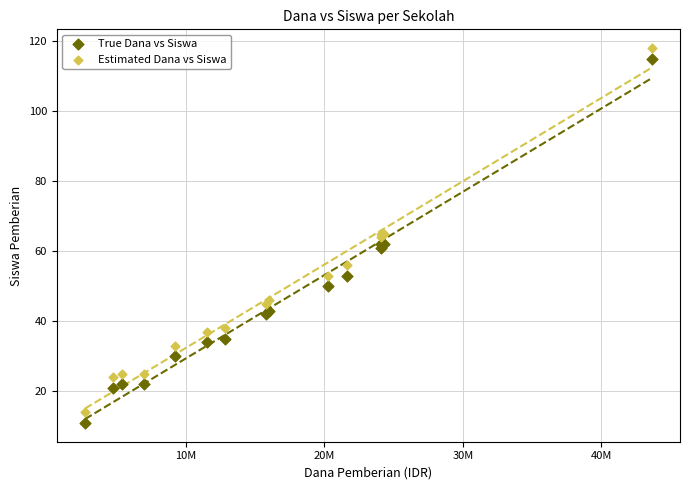

Which series contains the lowest Y value?

True Dana vs Siswa